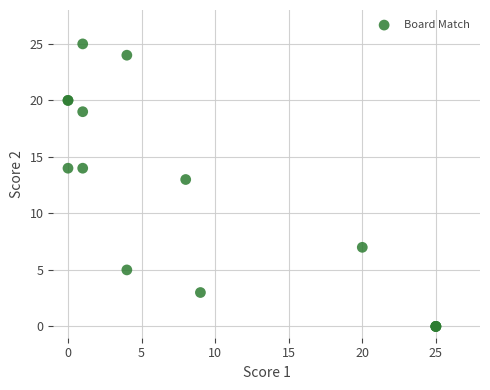

What Y value in the scatter plot is closest to 12?

13